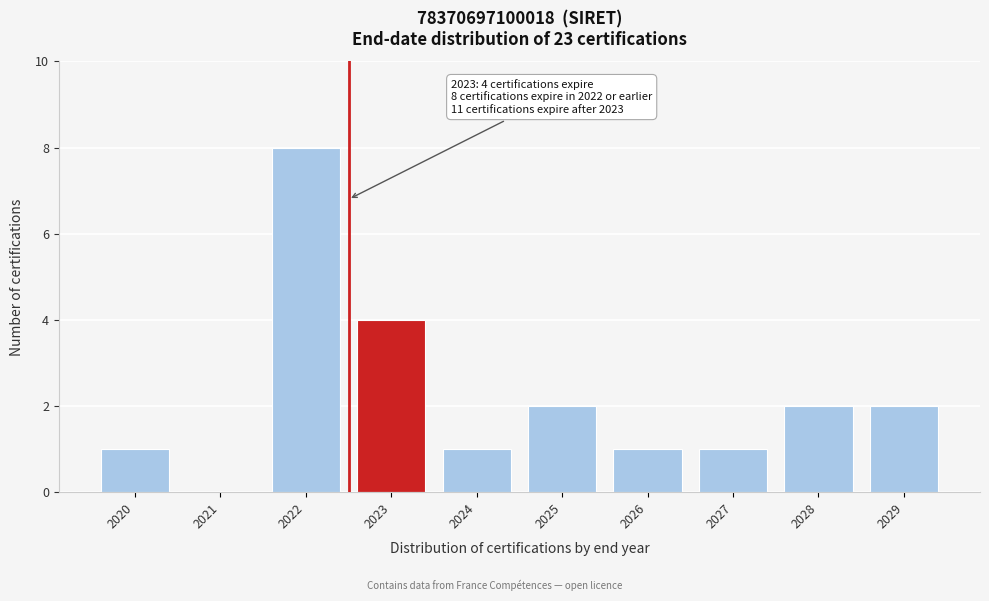

Reading right to left, what are all the values shown in this chart?

2029=2	2028=2	2027=1	2026=1	2025=2	2024=1	2023=4	2022=8	2021=0	2020=1